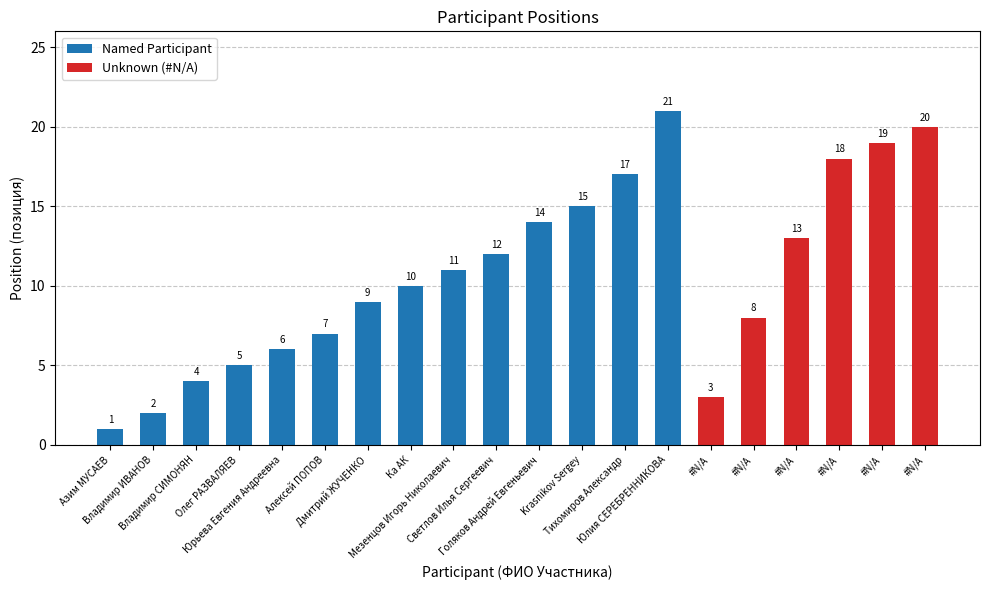

What is the change in value from #N/A to #N/A?

+6